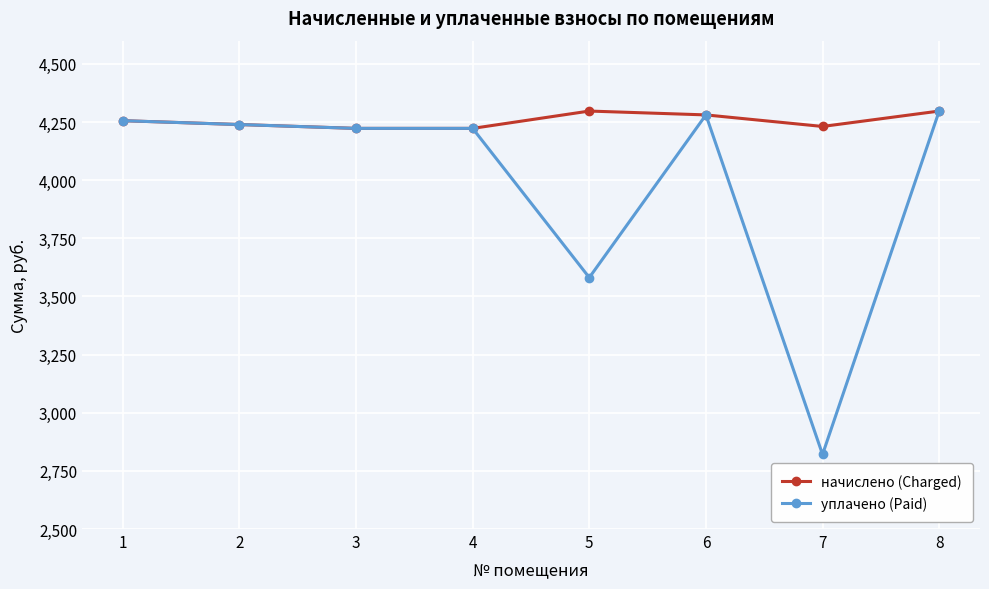

Which series has the largest range (max minus min)?

уплачено (Paid)